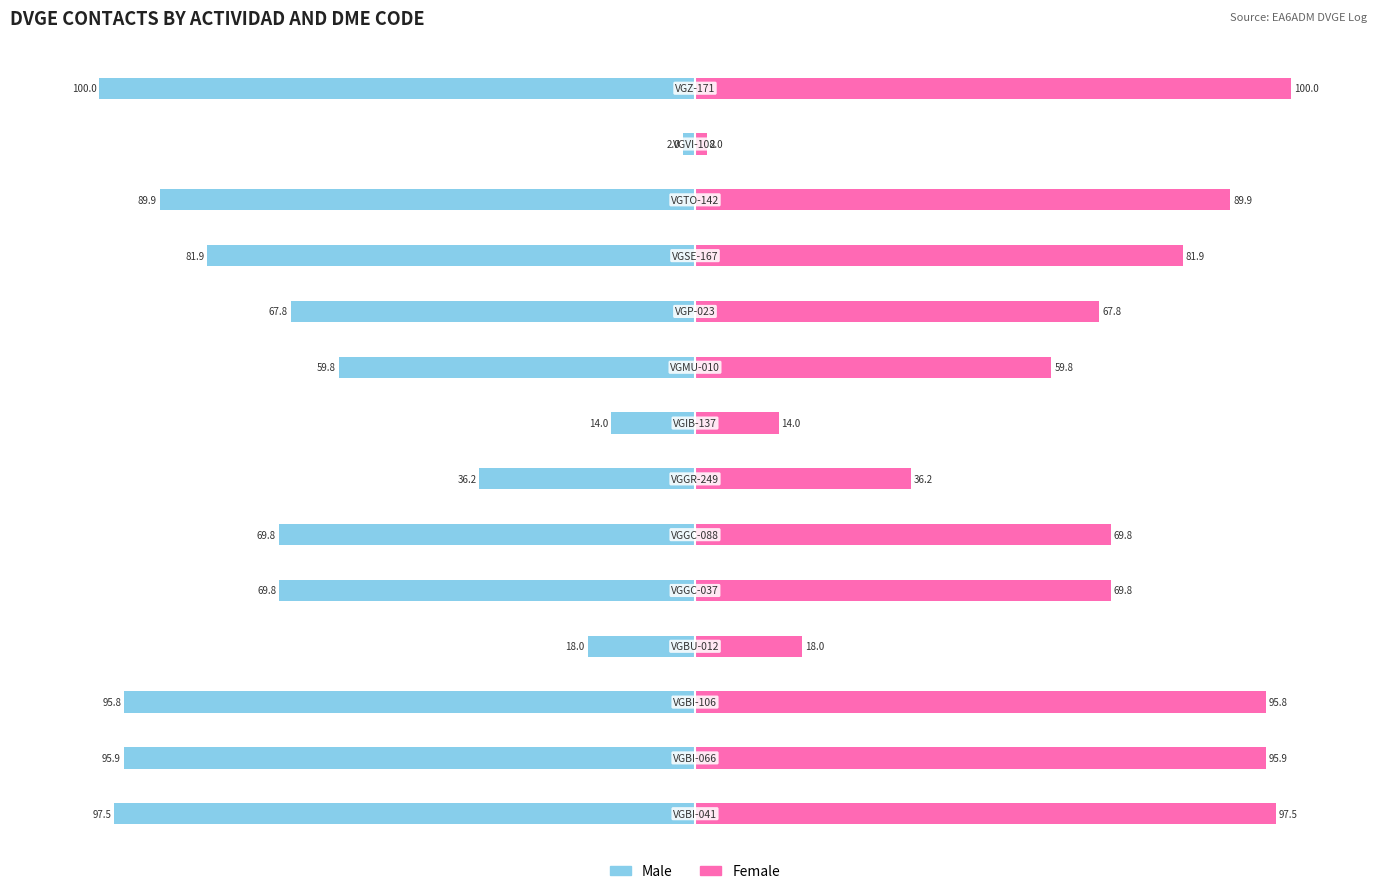

The Male series shows -114.0 at 10. True or false?

False